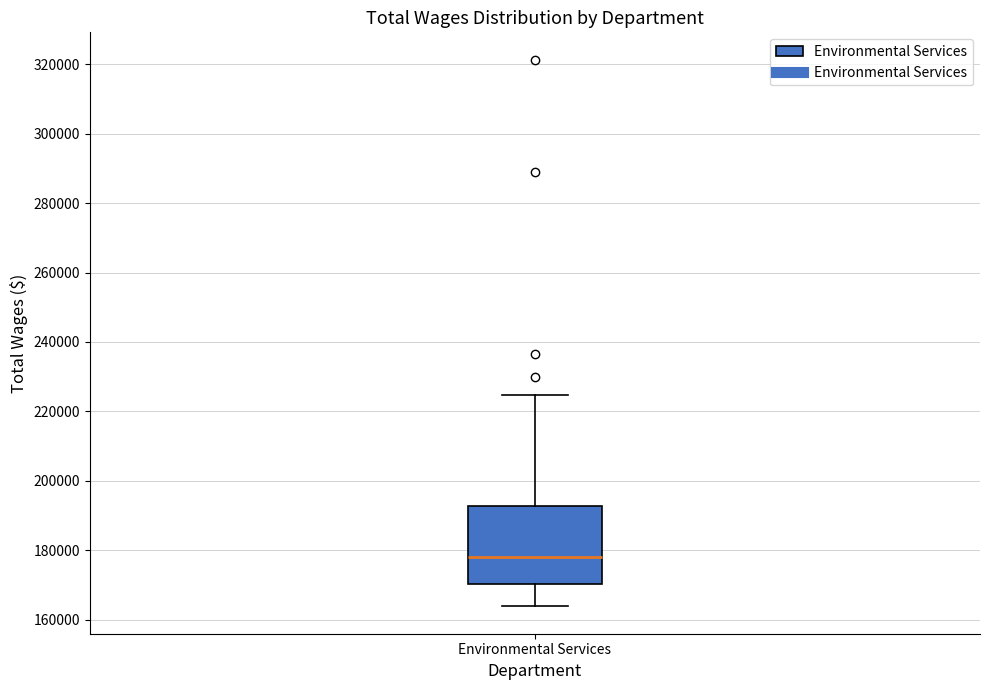

Transcribe this box plot: give where the median line is, the range the box spans, and where the two whiskers end, as read against the y-axis. The values are not printed on the chart, so give them approximately, as read against the axis.

median 178000, box 170000 to 192000, whiskers 164000 to 224000